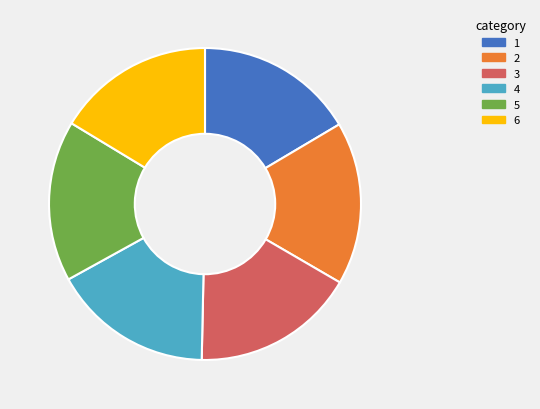

Is there any slice that represents more than half of the pie?

No